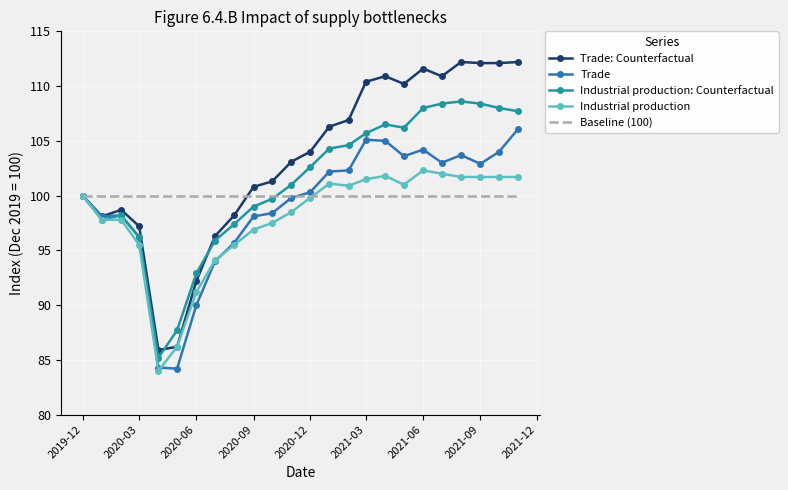

What is the difference between the maximum and minimum values in the Industrial production series?

18.3